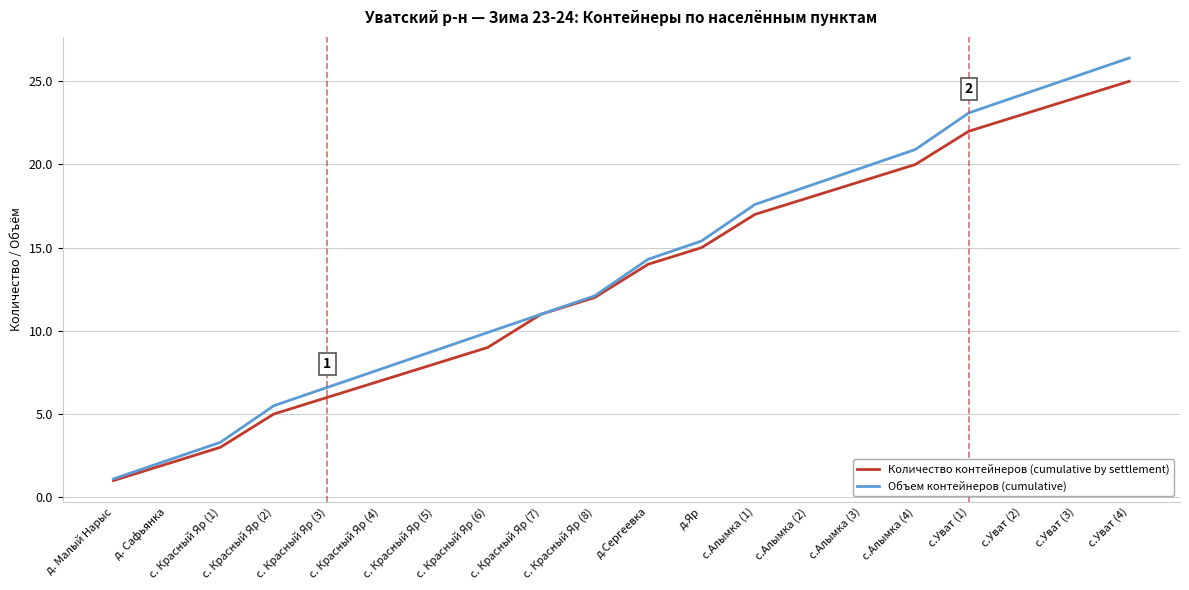

What are all the series names shown in the legend?

Количество контейнеров (cumulative by settlement), Объем контейнеров (cumulative)